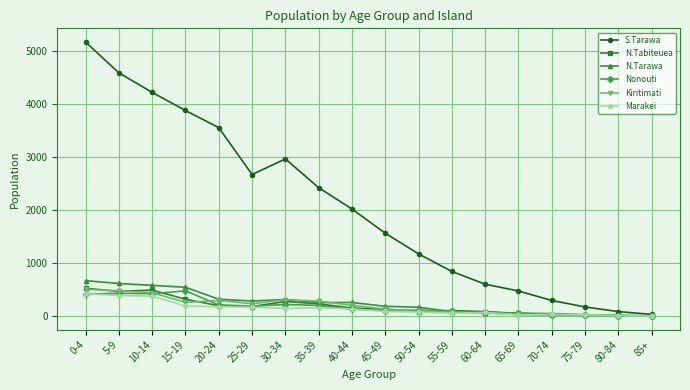

At which category is the sum across all series the highest?

0-4